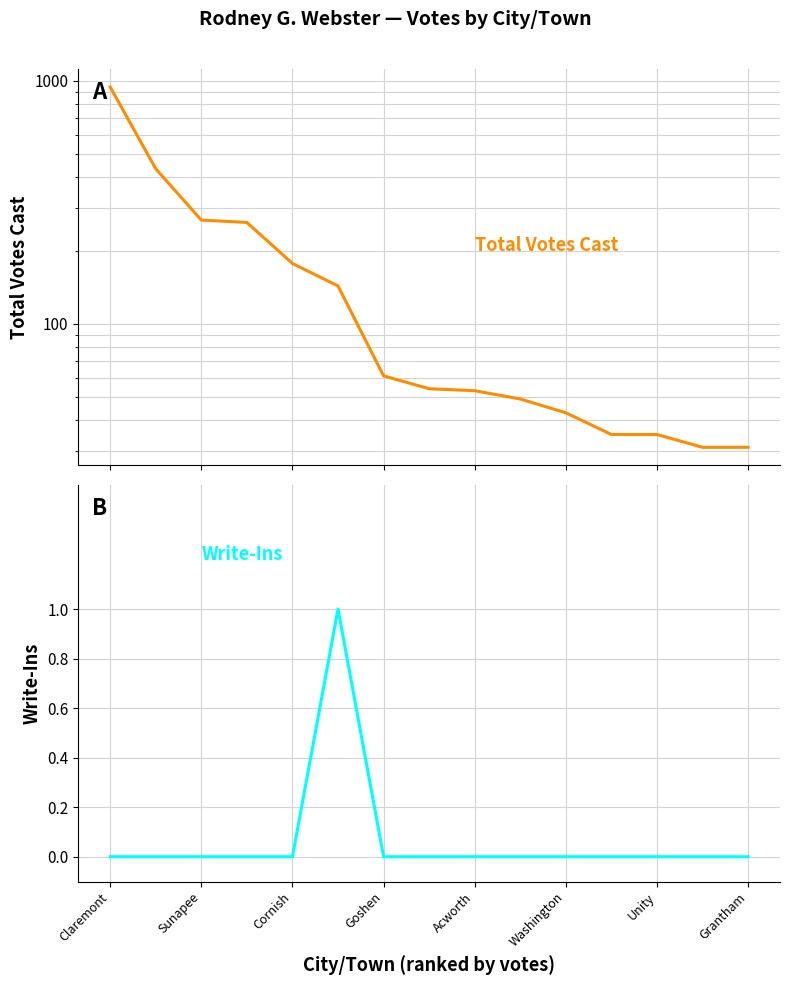

What is the spread (max minus min) of values at Acworth?

53